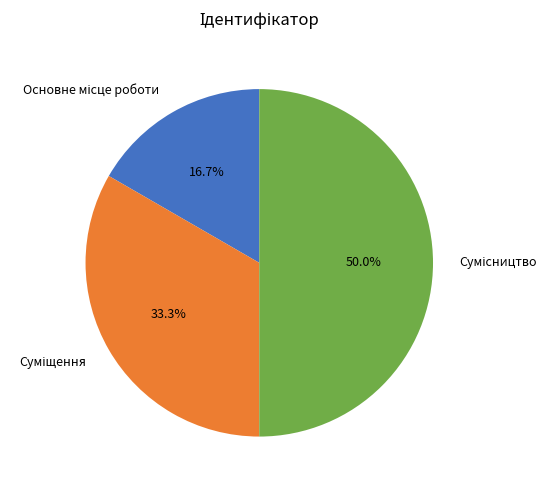

Count the number of slices in the pie.

3